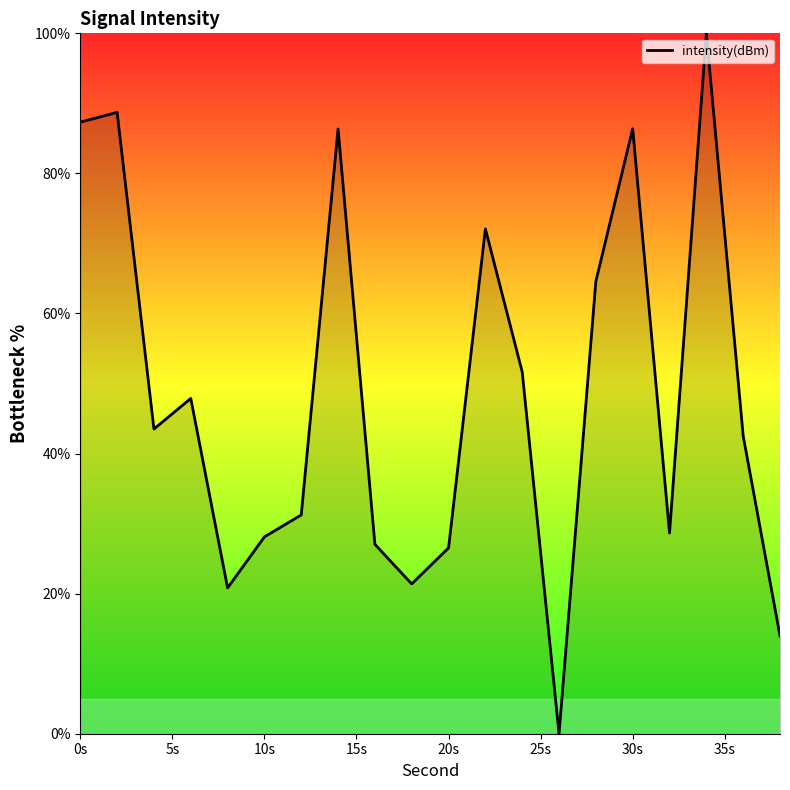

What is the difference between the maximum and minimum values?

100.0